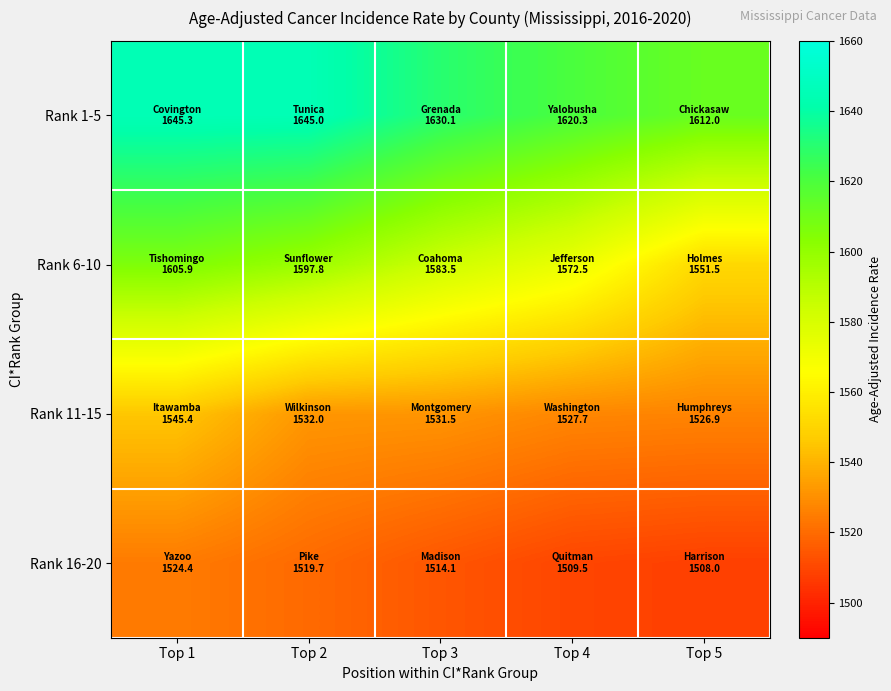

At how many categories does at least one series exceed 1578?

5